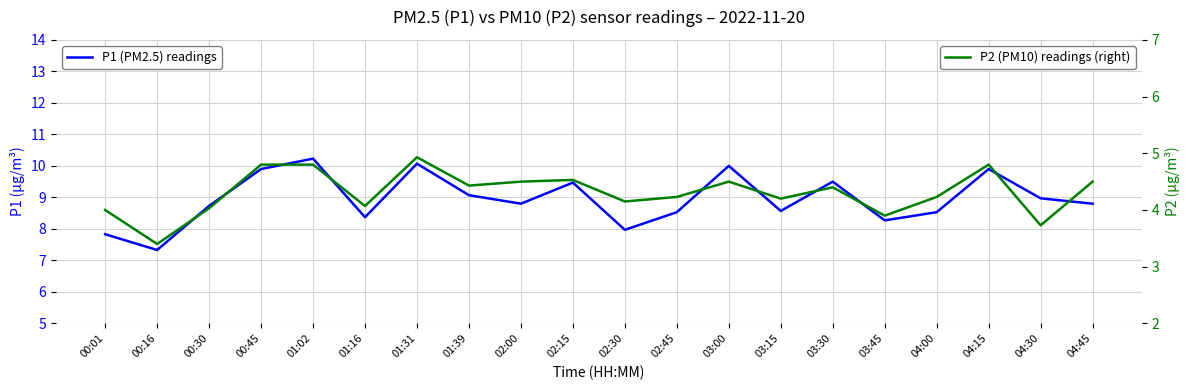

In P2 (PM10) readings (right), how many points are higher than both neighbors (excluding endpoints)?

5